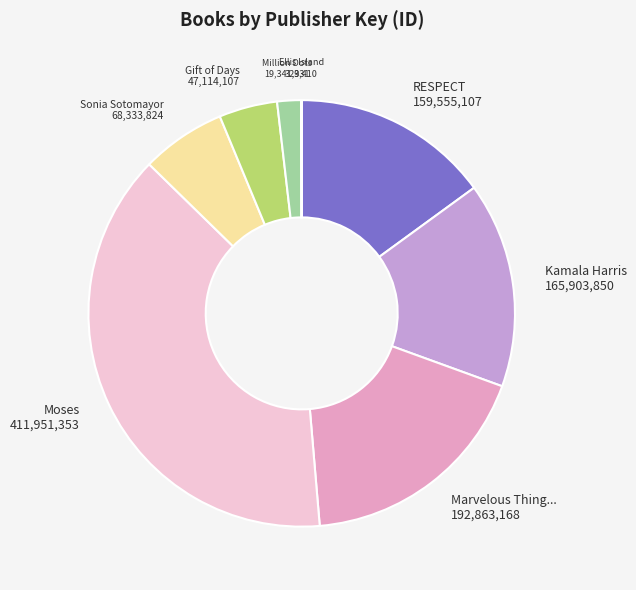

Is there any slice that represents more than half of the pie?

No